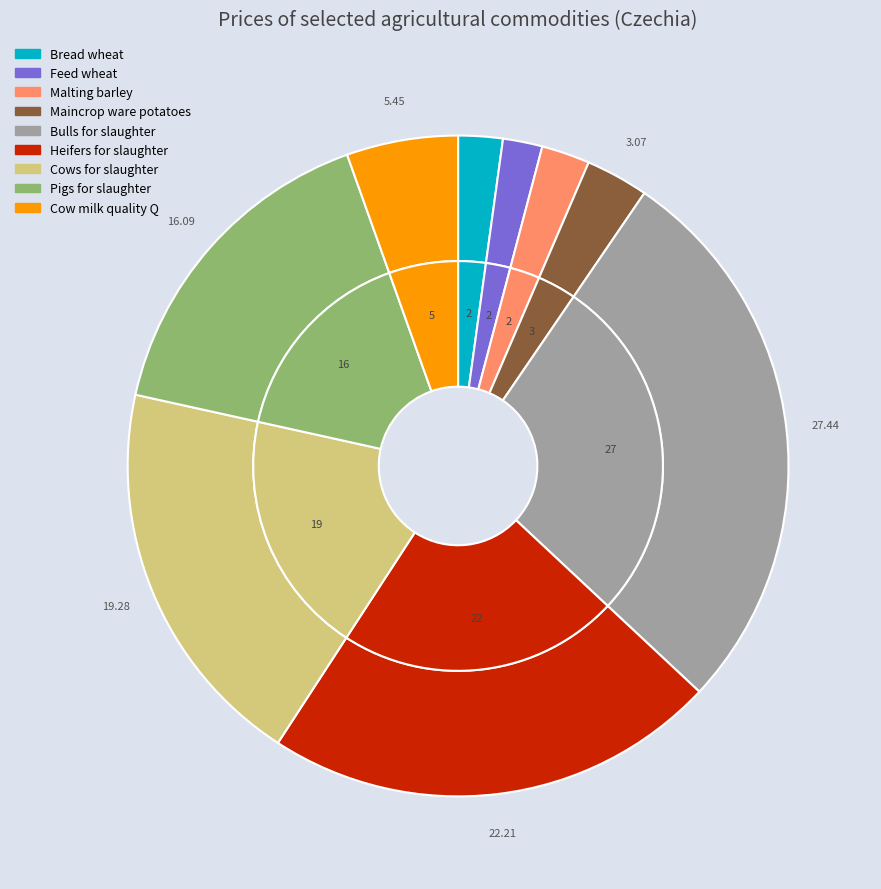

How many slices are in this pie chart?

9